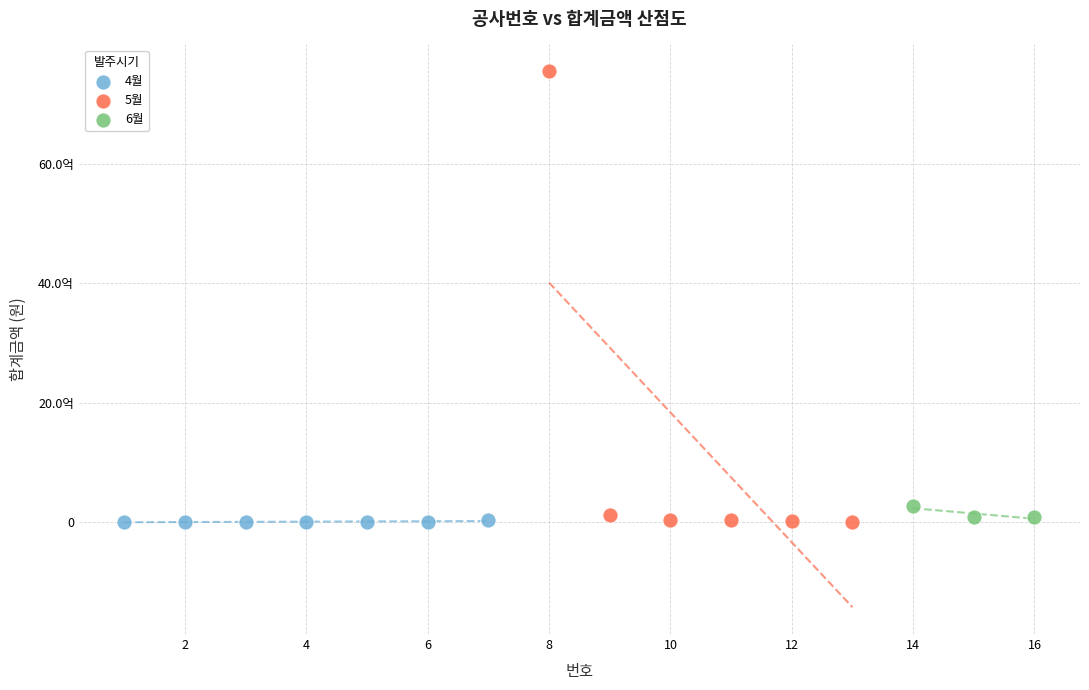

What are all the series names shown in the legend?

4월, 5월, 6월